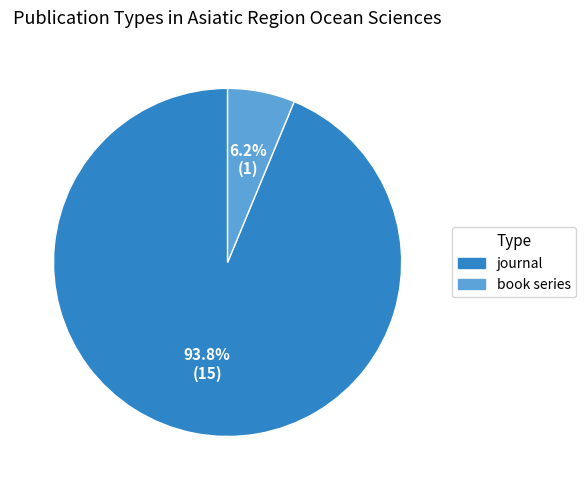

Is the sum of journal and book series greater than half?

Yes